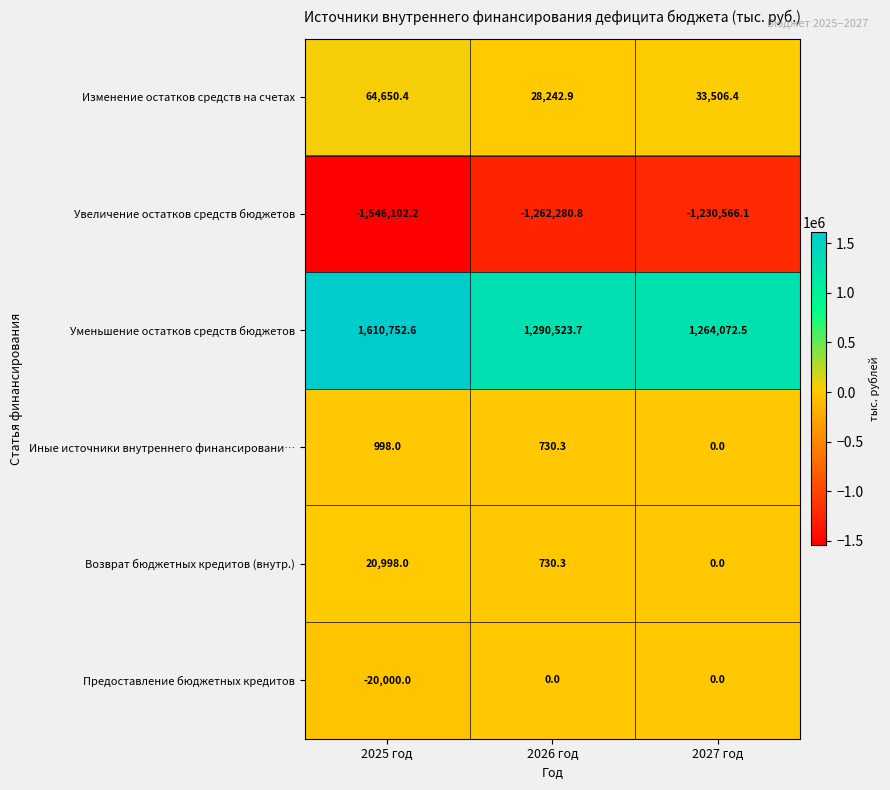

How many values in Предоставление бюджетных кредитов are below zero?

1